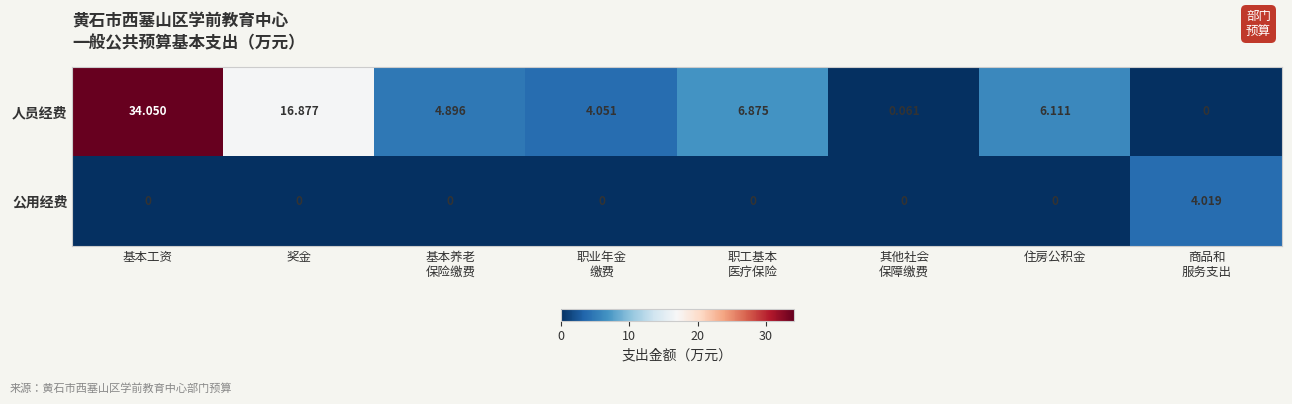

Which series has the largest range (max minus min)?

人员经费